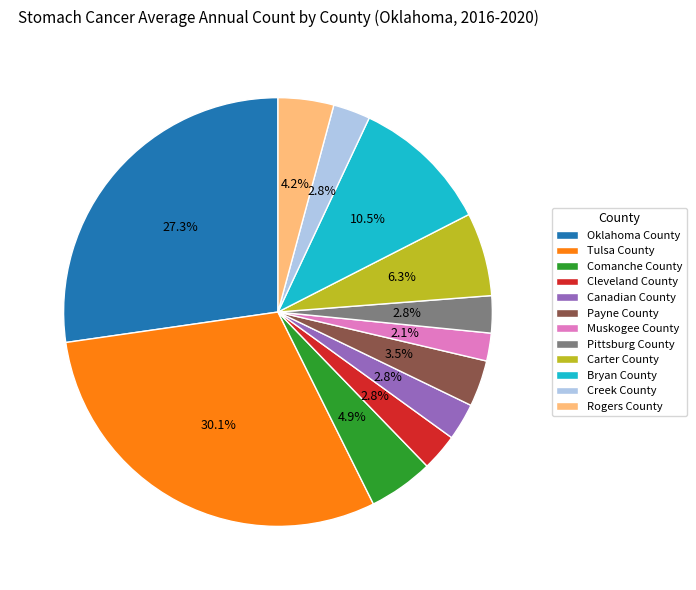

Count the number of slices in the pie.

12